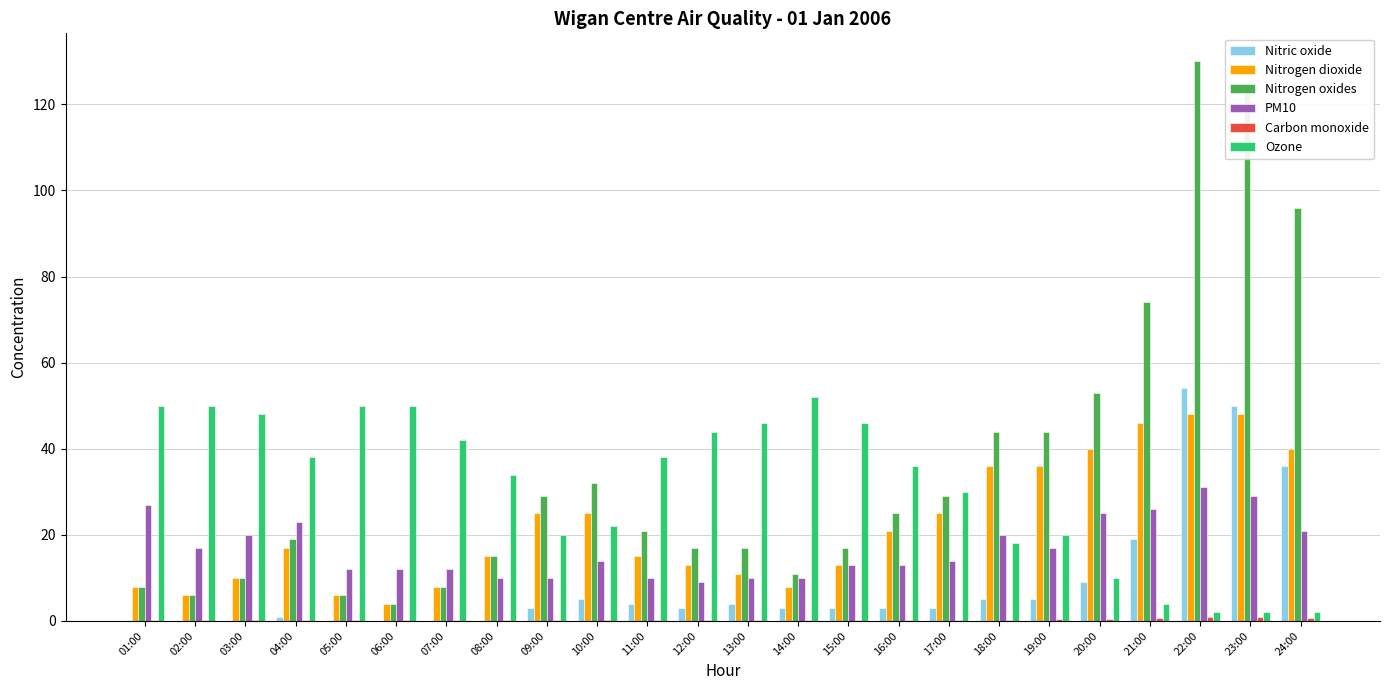

Are the bars horizontal?

No